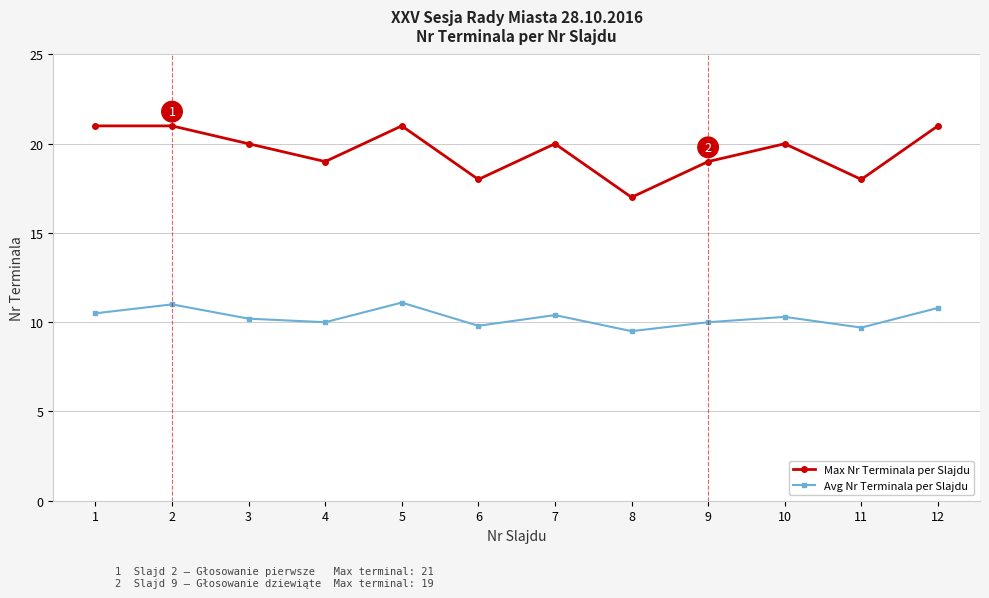

List the series in order of their overall mean, lowest first.

Avg Nr Terminala per Slajdu, Max Nr Terminala per Slajdu